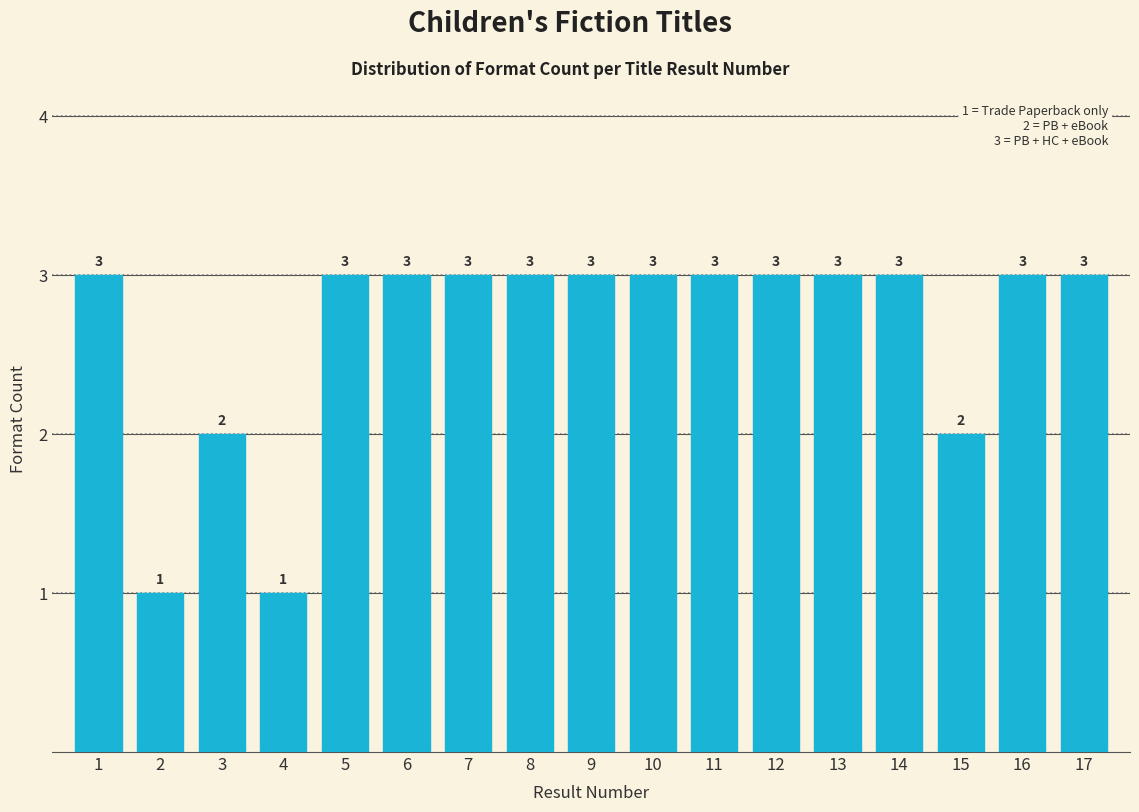

Reading left to right, extract all data points from this chart.

3	1	2	1	3	3	3	3	3	3	3	3	3	3	2	3	3